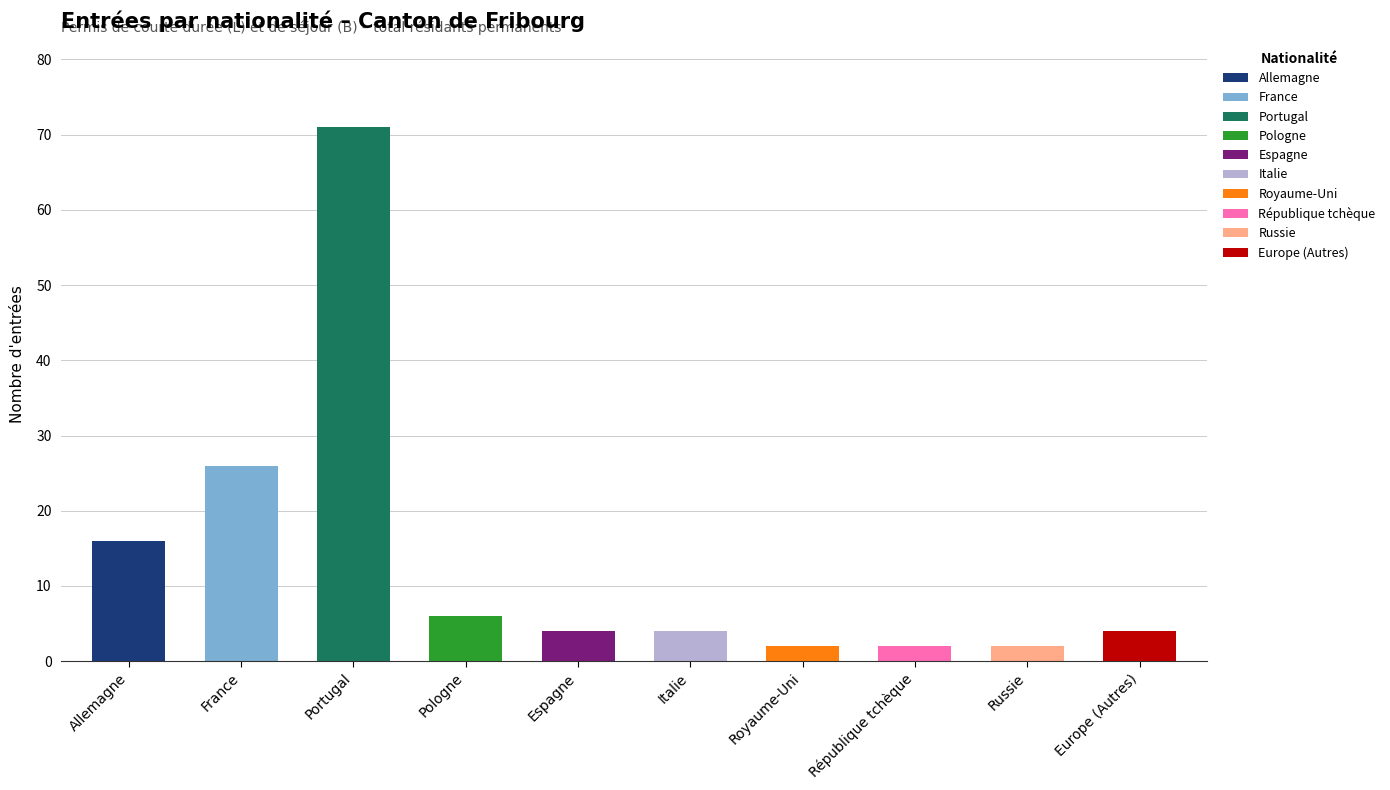

Is it true that Total equals 1 at République tchèque?

False